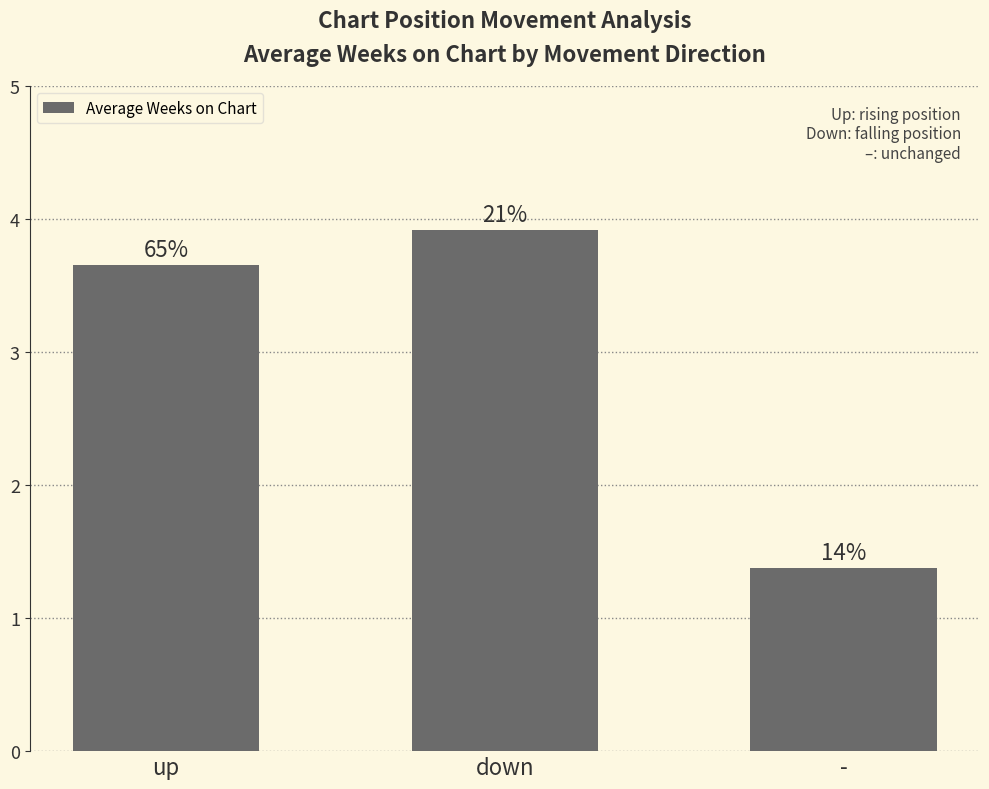

What is the change in value from up to -?

-2.3